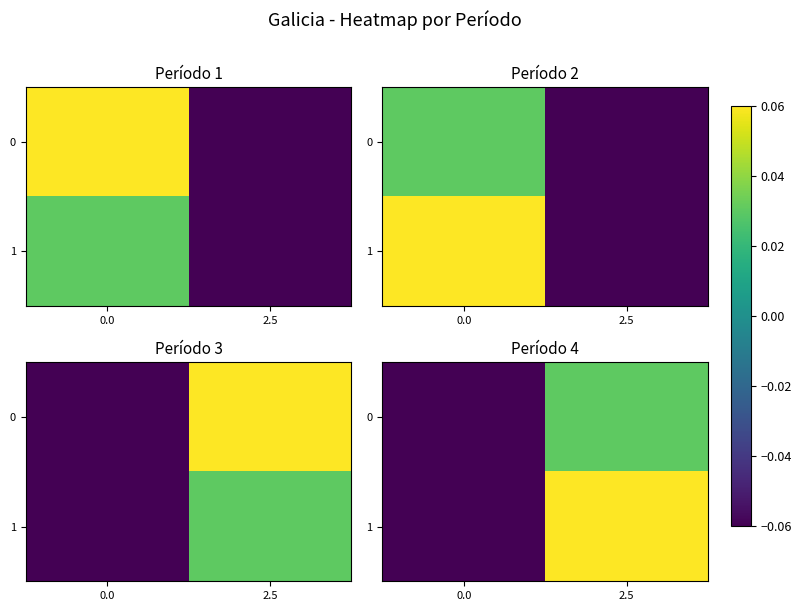

At how many categories does at least one series exceed 0?

1